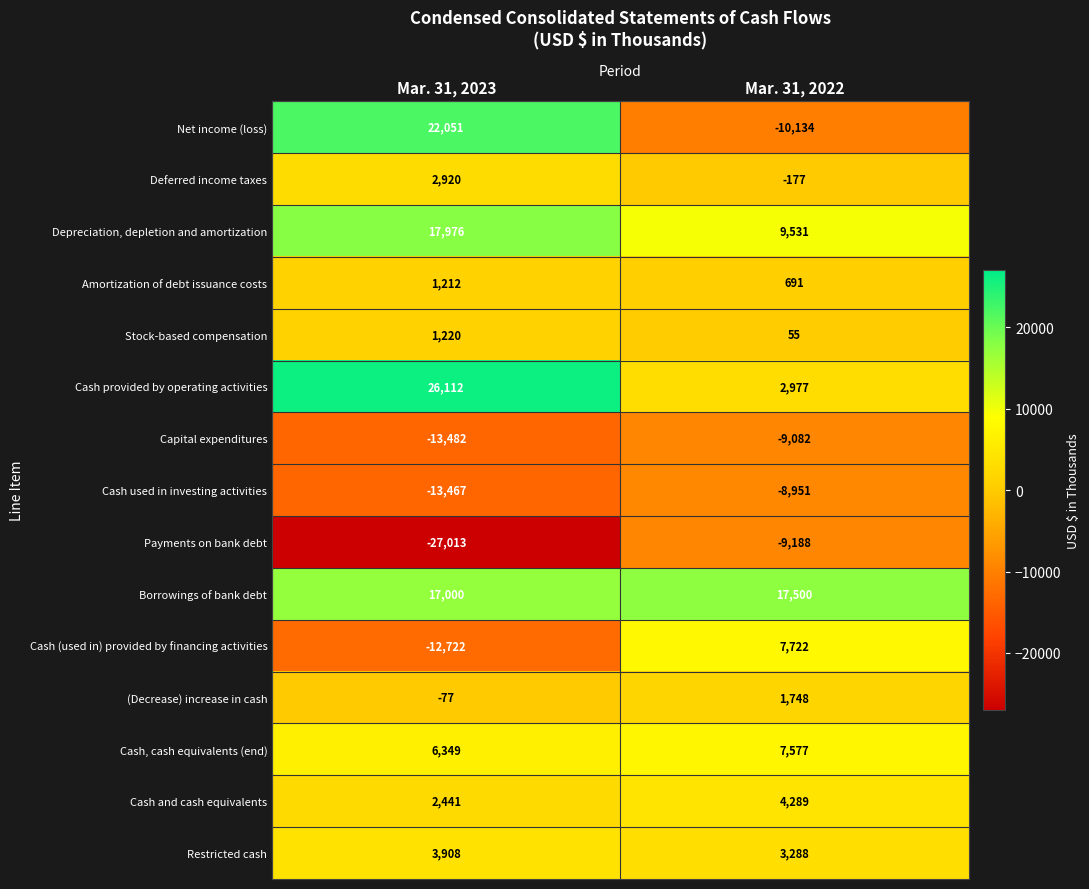

How many distinct data groups are displayed?

15